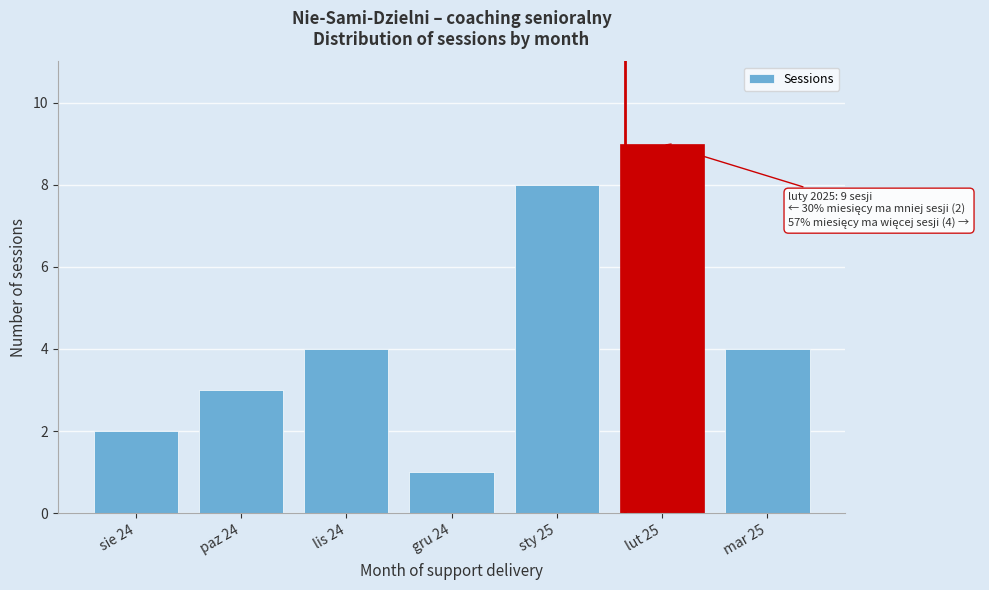

Reading left to right, what are all the values shown in this chart?

2	3	4	1	8	9	4